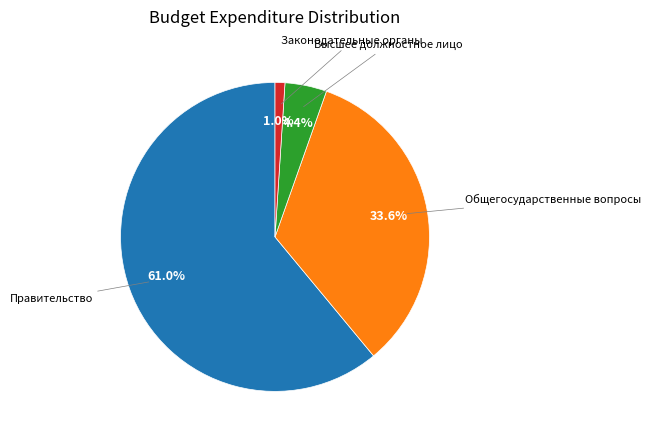

Is there a majority slice in this chart?

Yes